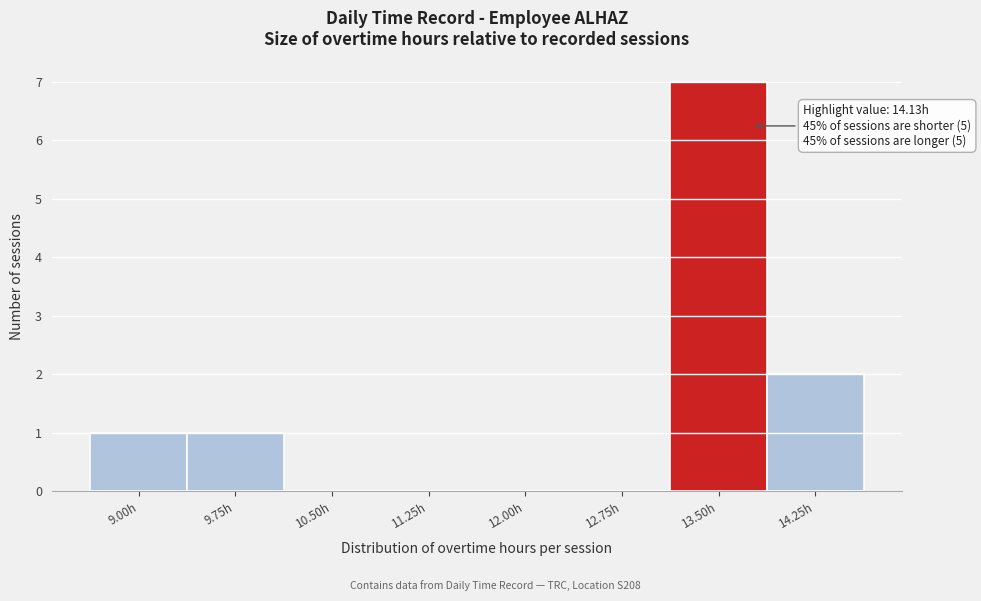

Reading left to right, list all the values displayed in this chart.

9.00h=1	9.75h=1	10.50h=0	11.25h=0	12.00h=0	12.75h=0	13.50h=7	14.25h=2